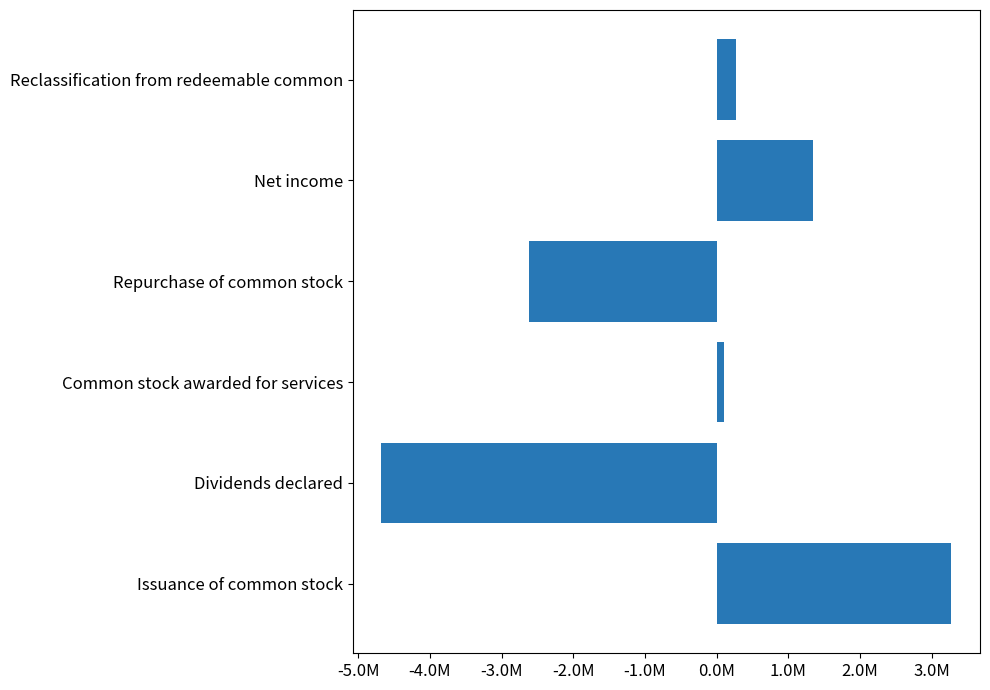

List the labels in order of value, largest first.

Issuance of common stock, Net income, Reclassification from redeemable common, Common stock awarded for services, Repurchase of common stock, Dividends declared